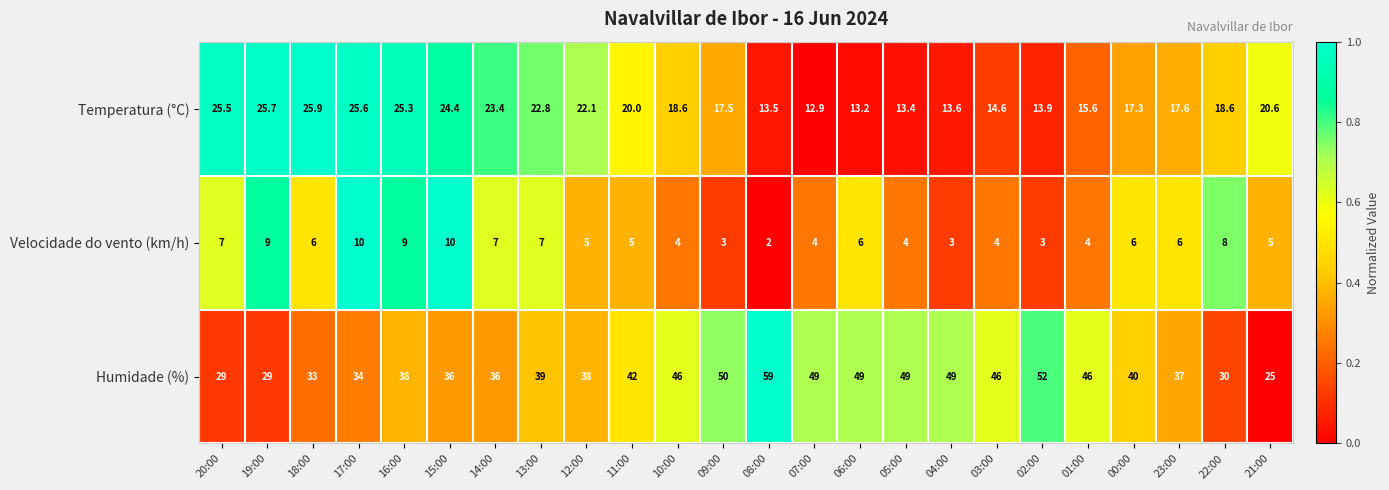

List the series in order of their peak value, lowest first.

Velocidade do vento (km/h), Temperatura (°C), Humidade (%)